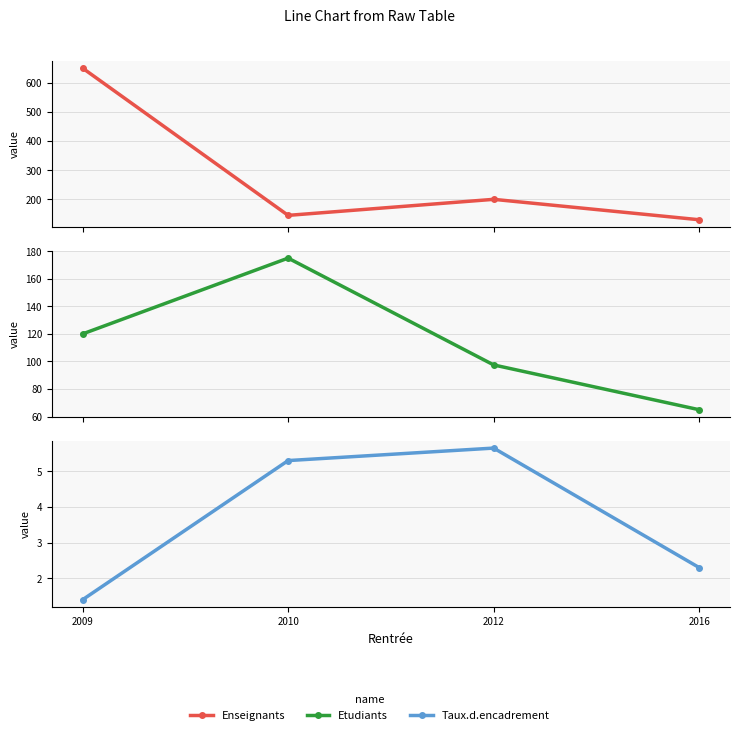

What is the greatest value displayed?

650.0